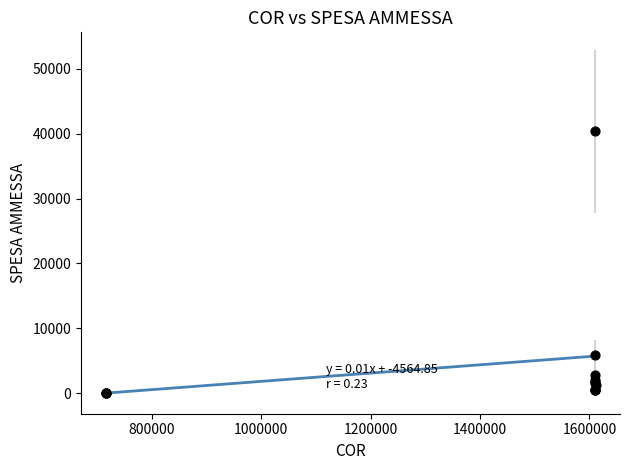

What Y value in the scatter plot is closest to 20179?

5876.3